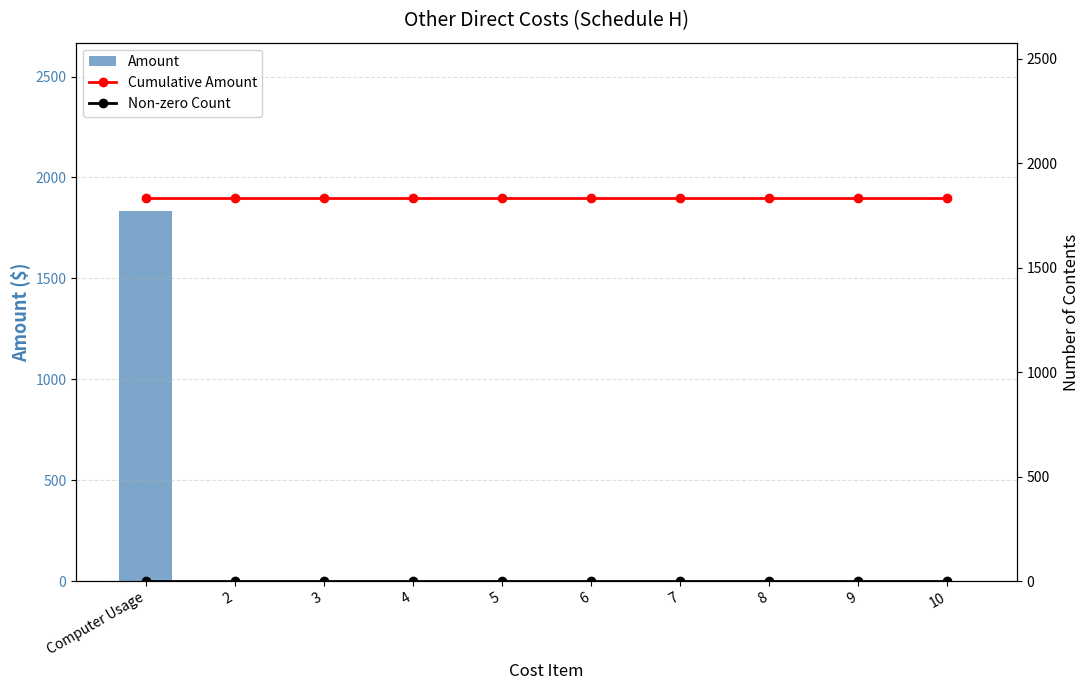

Count the number of categories in the chart.

10